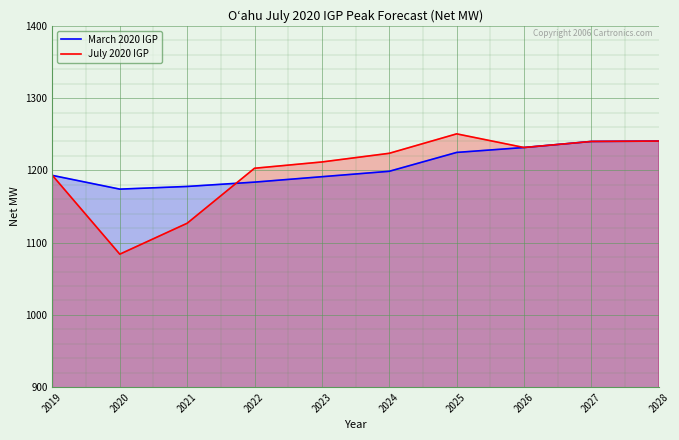

Does the chart display data point markers on the line(s)?

No